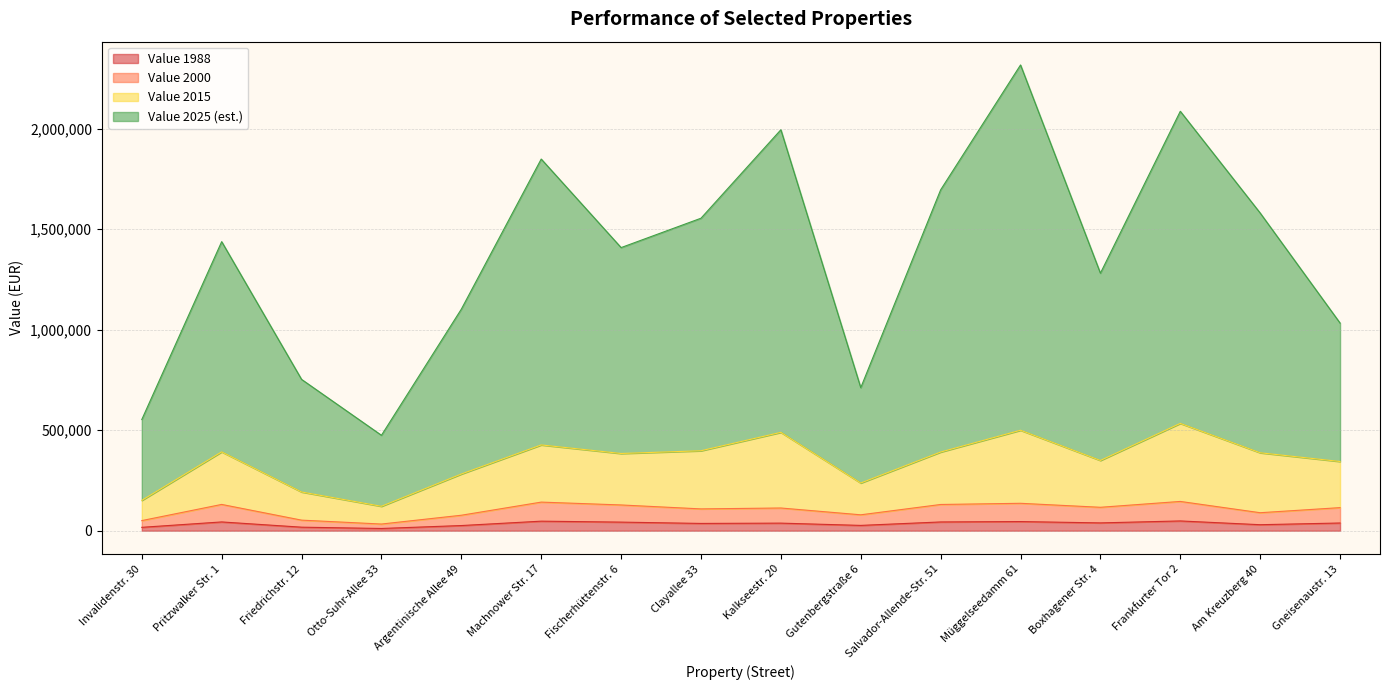

The value of Value 2000 at Clayallee 33 is 108462. True or false?

True